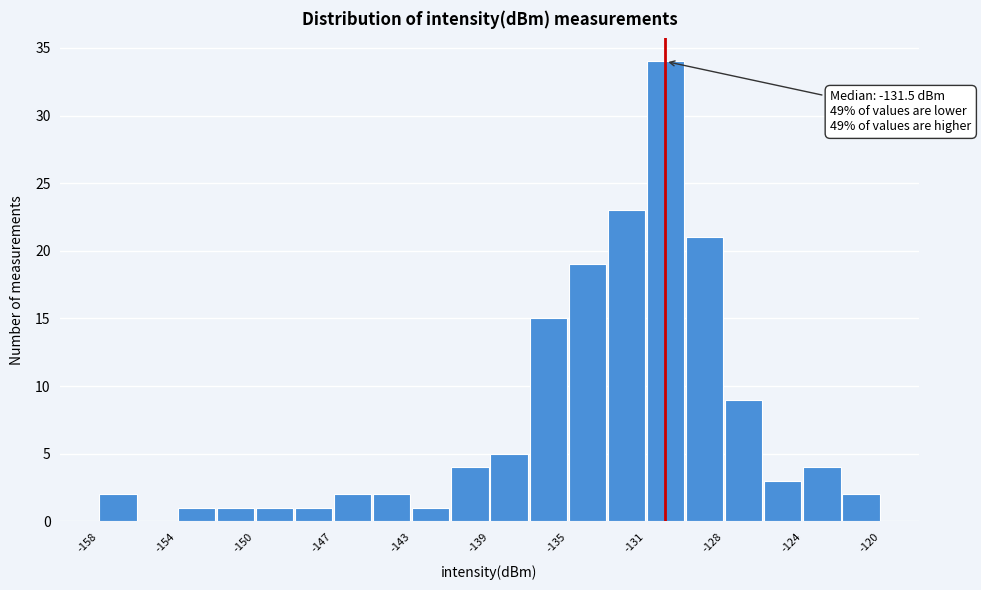

Around what value on the x-axis is the tallest bar? Give the approximate position of its centre, as read against the axis.

-130.5